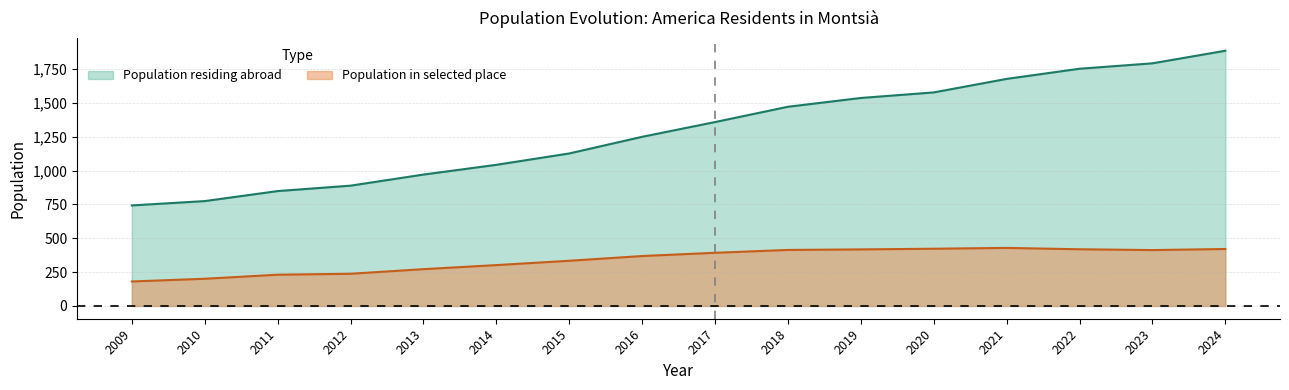

Does the chart display data point markers on the line(s)?

No